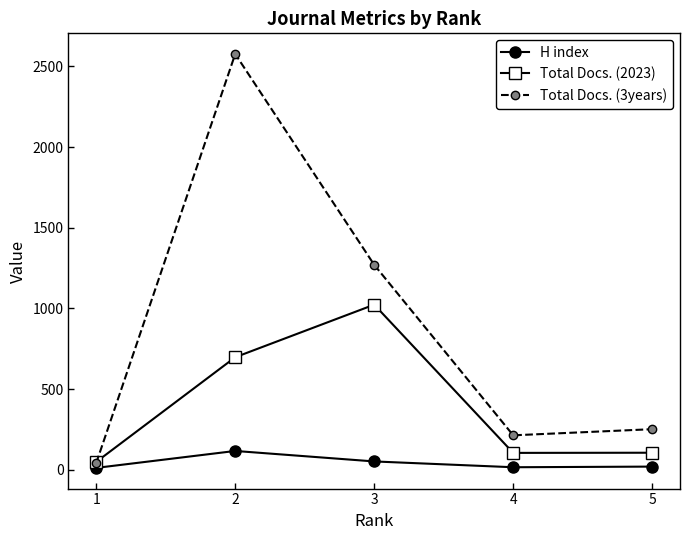

The value of Total Docs. (3years) at 4 is 213. True or false?

True